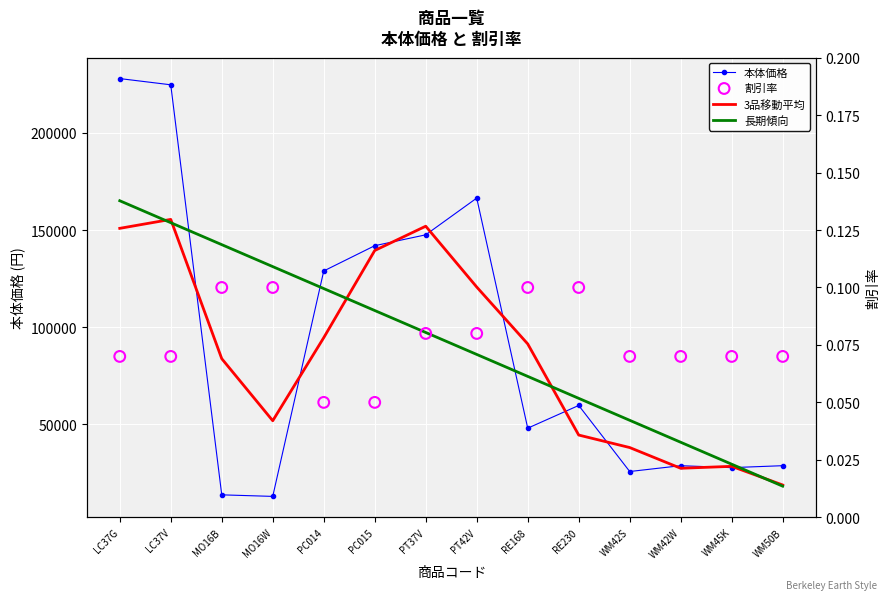

Which series contains the highest Y value?

本体価格